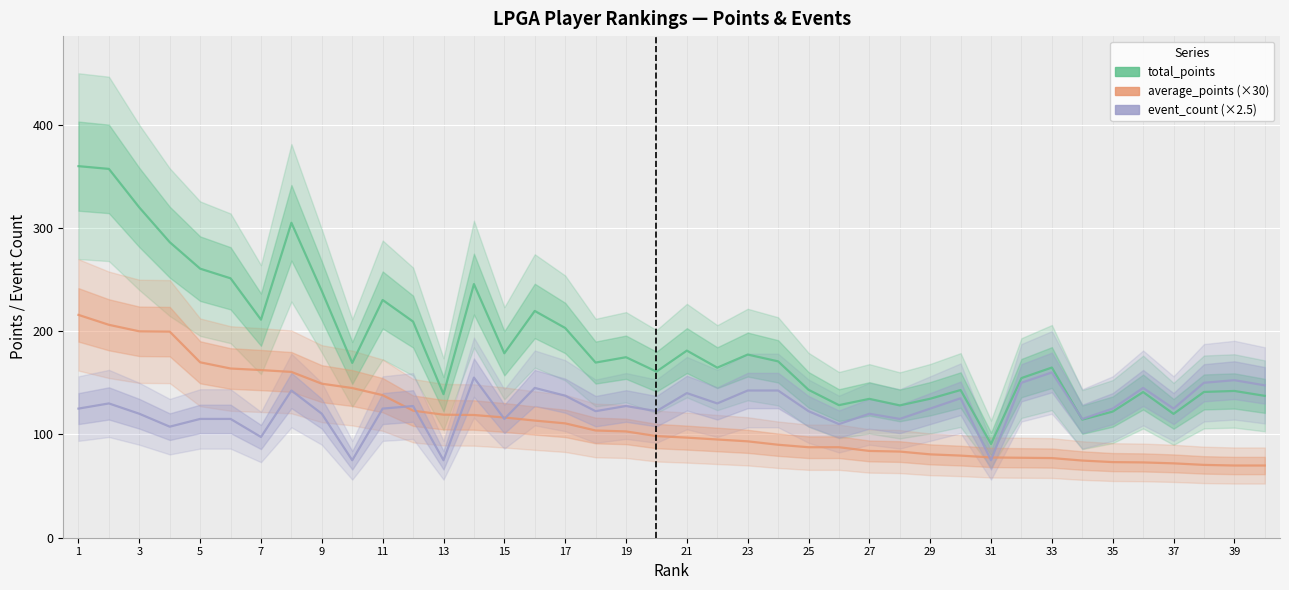

True or false: total_points and average_points (×30) cross at least once.

False